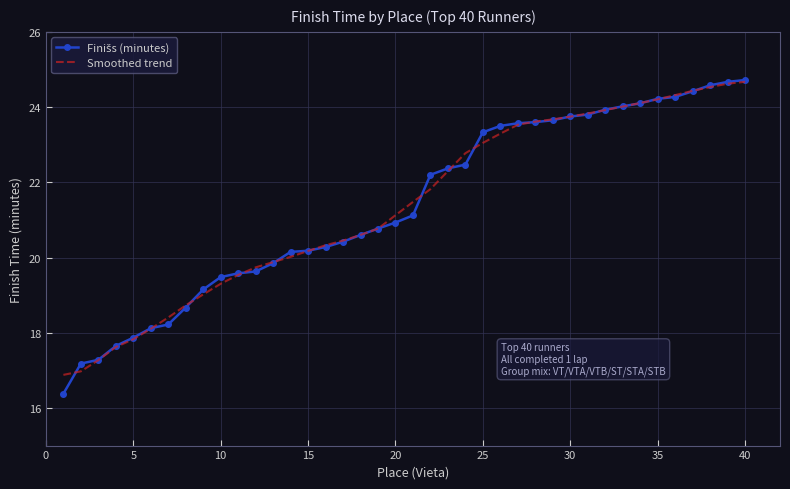

What is the highest value of the Smoothed trend series?

24.7